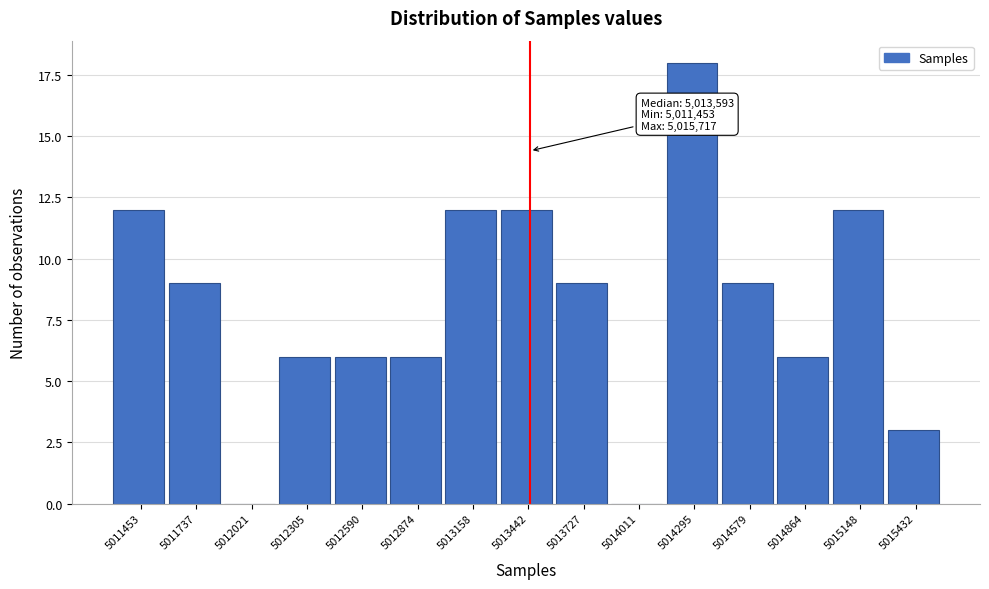

Reading right to left, extract all data points from this chart.

5015432=3	5015148=12	5014864=6	5014579=9	5014295=18	5014011=0	5013727=9	5013442=12	5013158=12	5012874=6	5012590=6	5012305=6	5012021=0	5011737=9	5011453=12